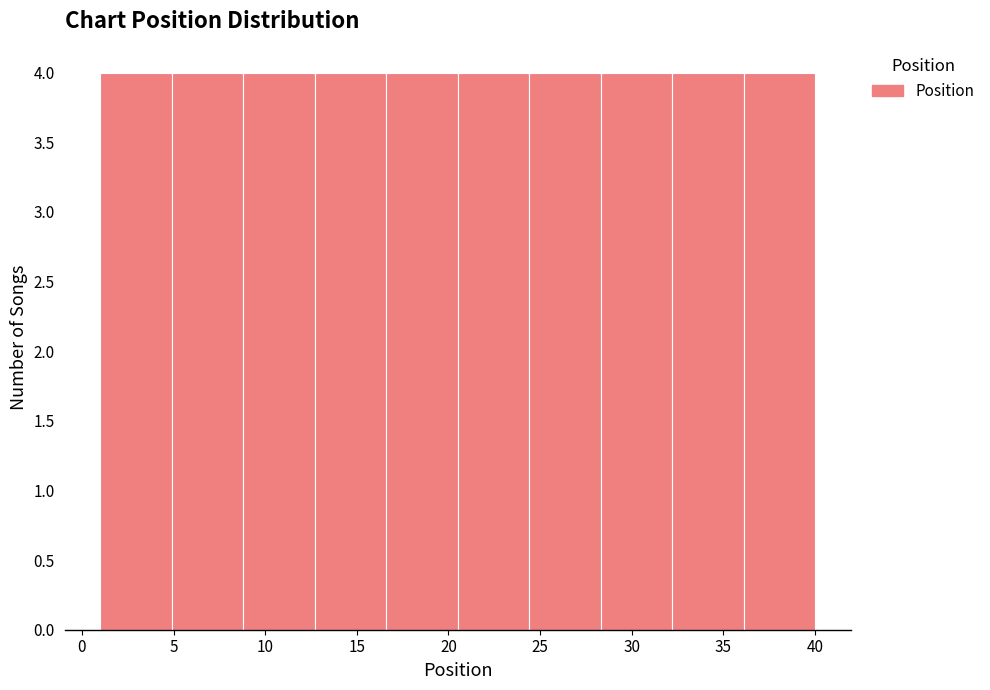

Reading left to right, list every bar in this chart as the range it spans on the x-axis followed by its height. Neither the bar edges nor the heights are printed on the chart, so give them approximately, as read against the axes.

1.0 to 4.9: 4
4.9 to 8.8: 4
8.8 to 12.7: 4
12.7 to 16.6: 4
16.6 to 20.5: 4
20.5 to 24.4: 4
24.4 to 28.3: 4
28.3 to 32.2: 4
32.2 to 36.1: 4
36.1 to 40.0: 4